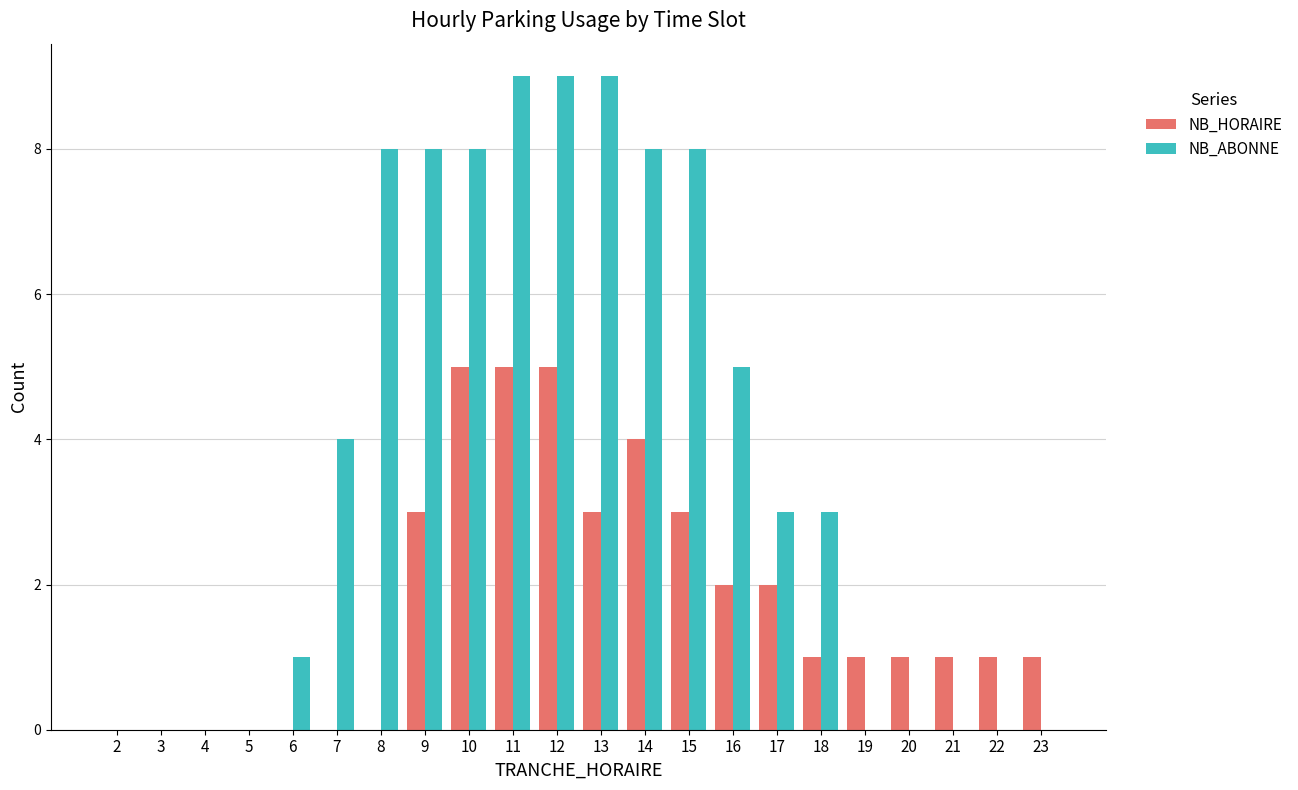

At which label does NB_HORAIRE first exceed 1?

9